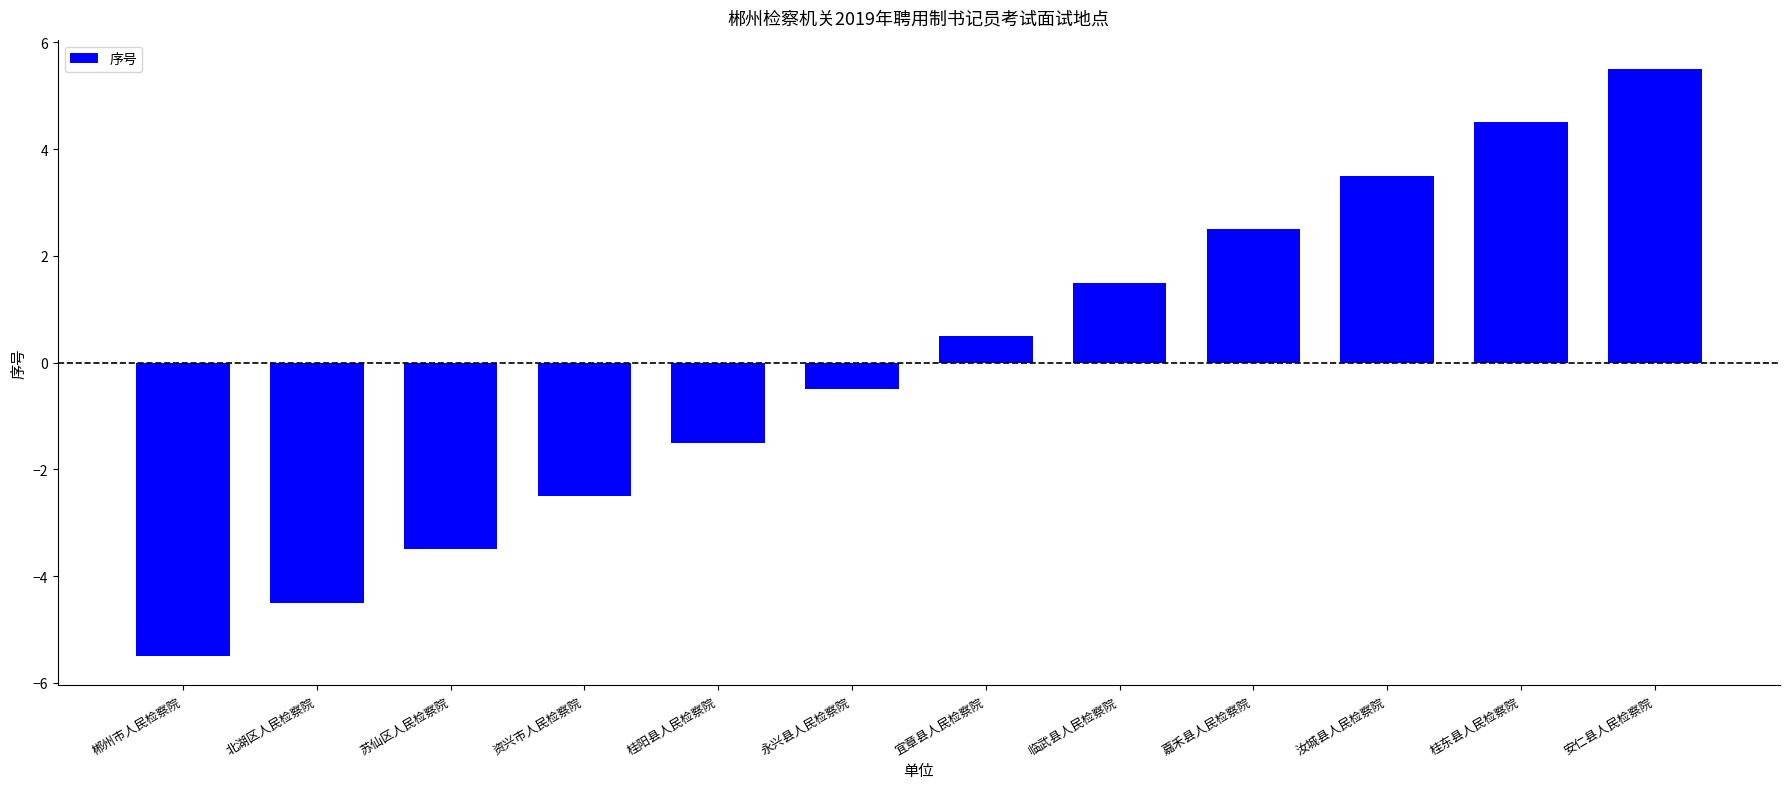

Which category has the lowest value across all series?

郴州市人民检察院